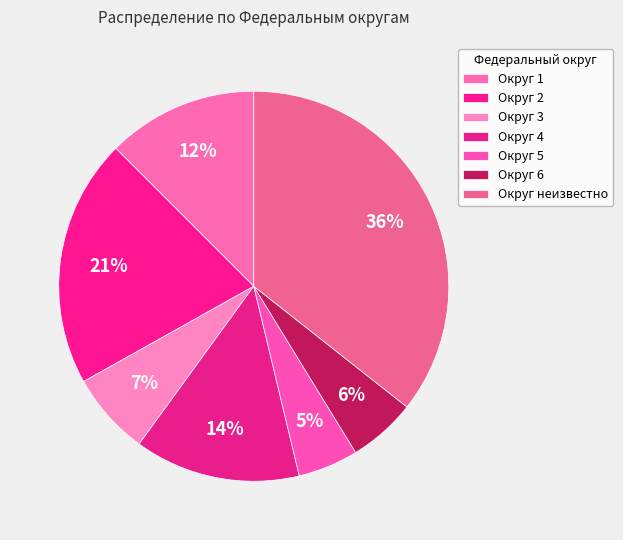

Which category has the biggest portion of the pie?

неизвестно